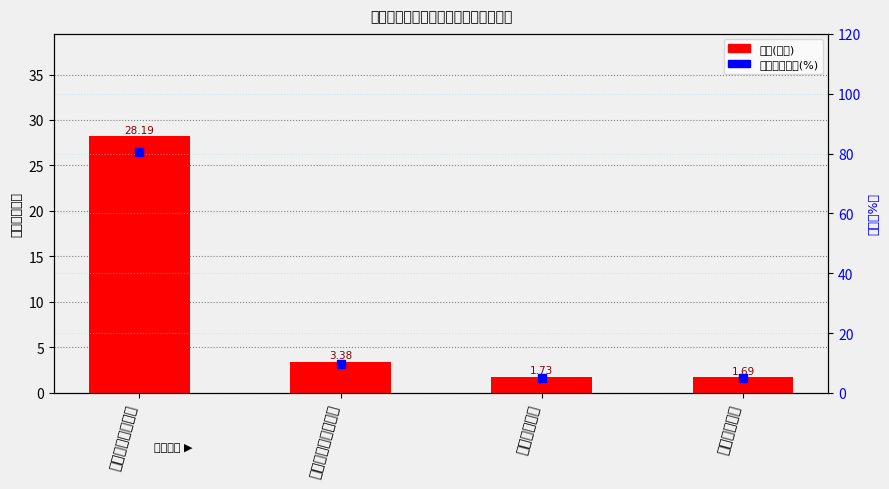

Which series reaches the minimum Y coordinate?

总计(万元)